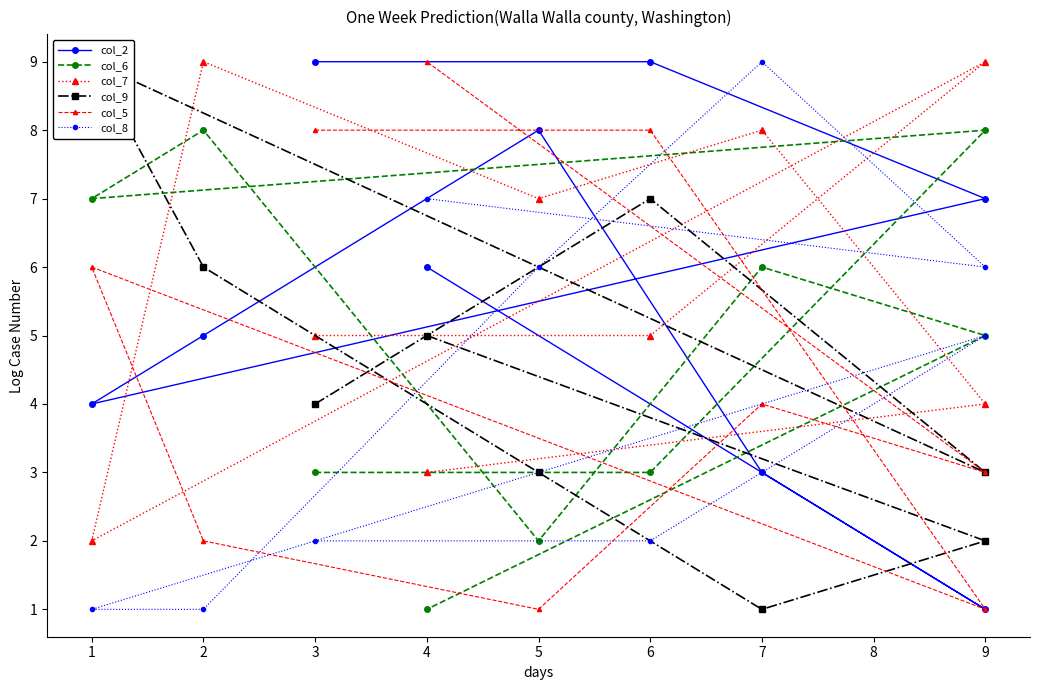

Which series has the largest total across all categories?

col_2